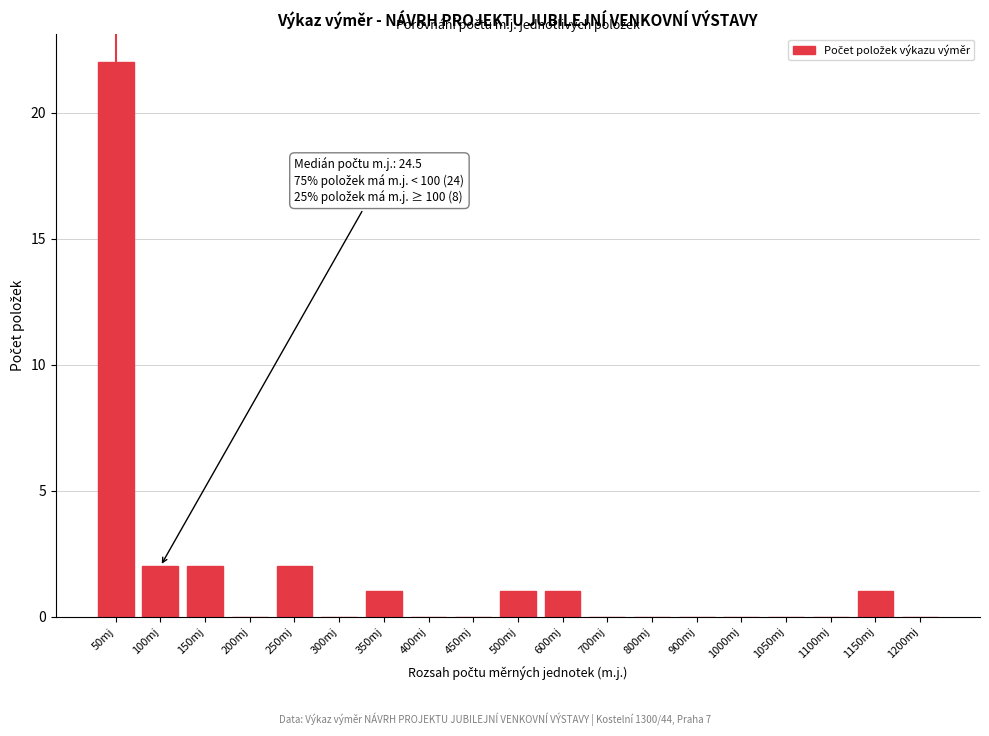

Reading left to right, list all the values displayed in this chart.

50mj=22	100mj=2	150mj=2	200mj=0	250mj=2	300mj=0	350mj=1	400mj=0	450mj=0	500mj=1	600mj=1	700mj=0	800mj=0	900mj=0	1000mj=0	1050mj=0	1100mj=0	1150mj=1	1200mj=0